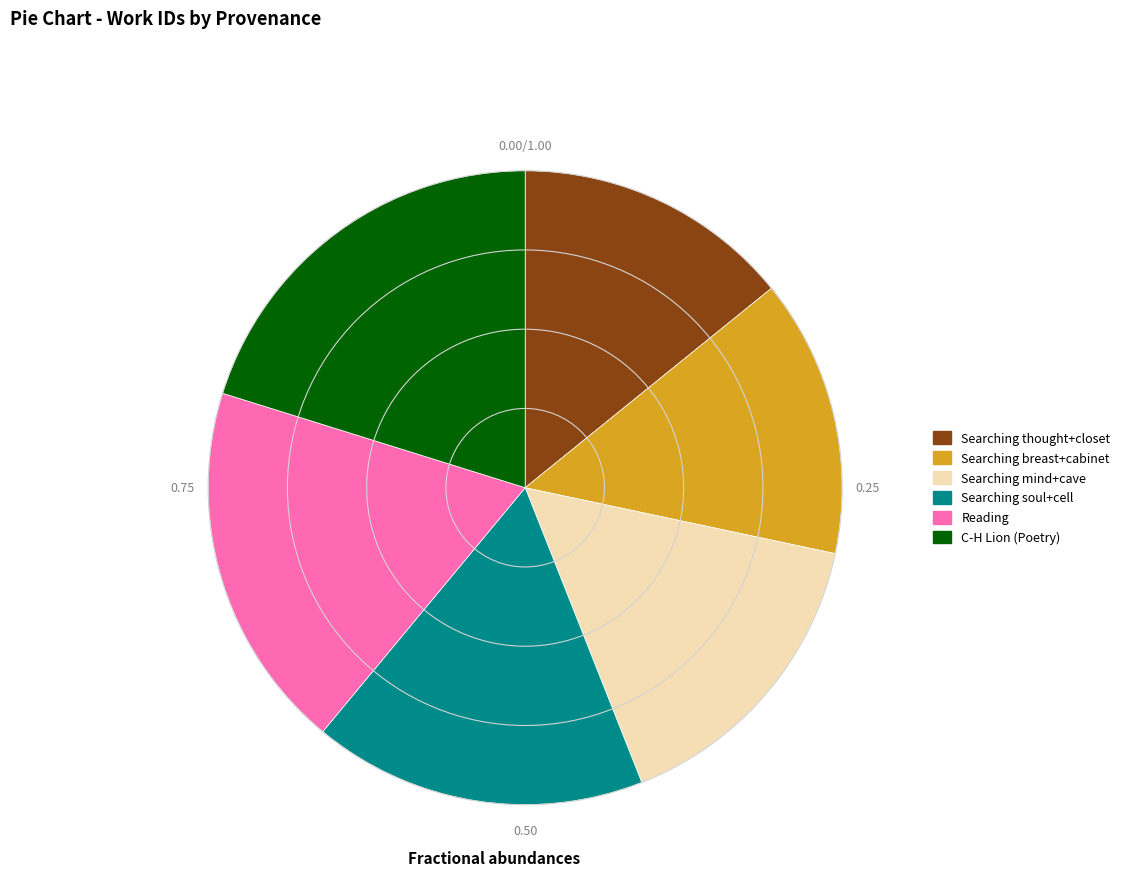

Is the sum of Reading and Searching breast+cabinet greater than half?

No